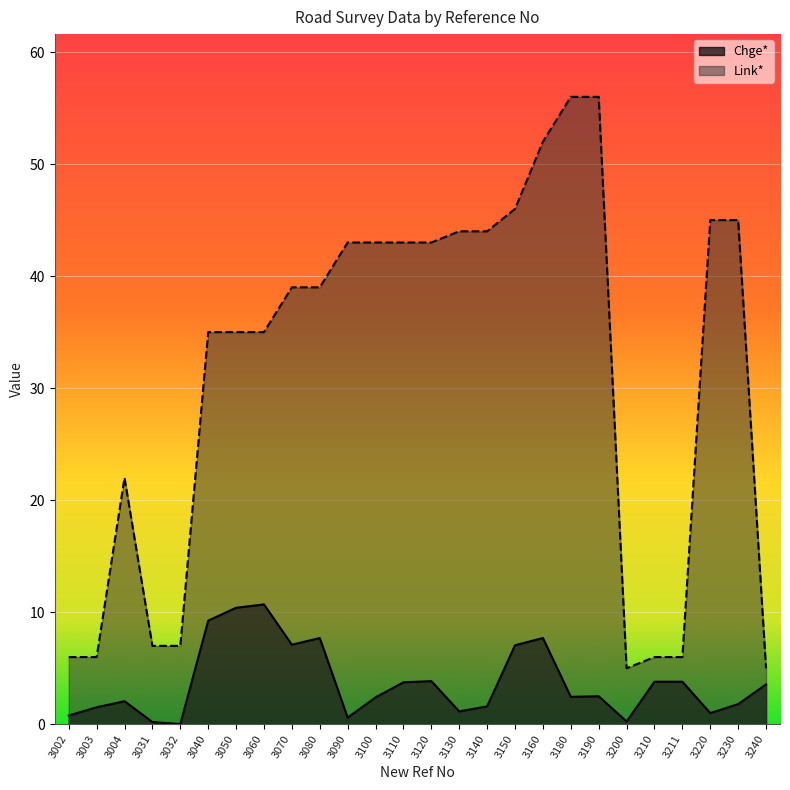

True or false: Chge* and Link* intersect in this chart.

False